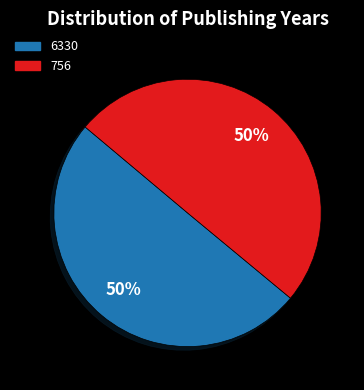

What is the ratio of the value at 6330 to the value at 756?

1.0